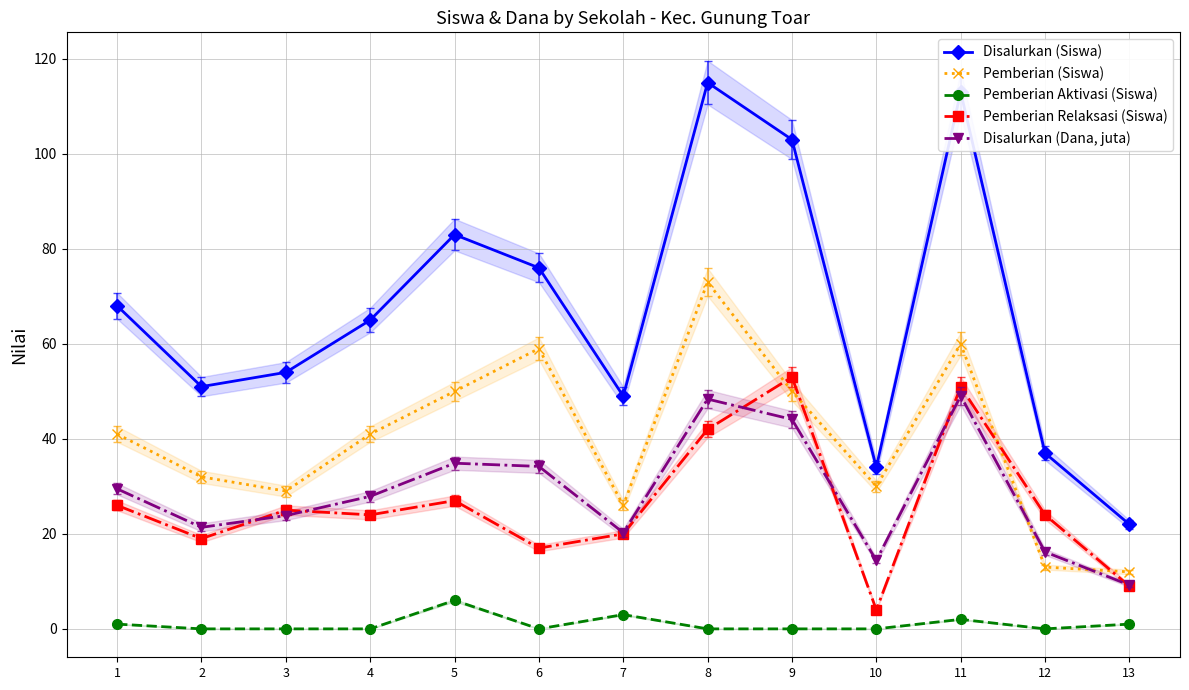

What is the difference between the maximum and second lowest values in the Disalurkan (Siswa) series?

81.0